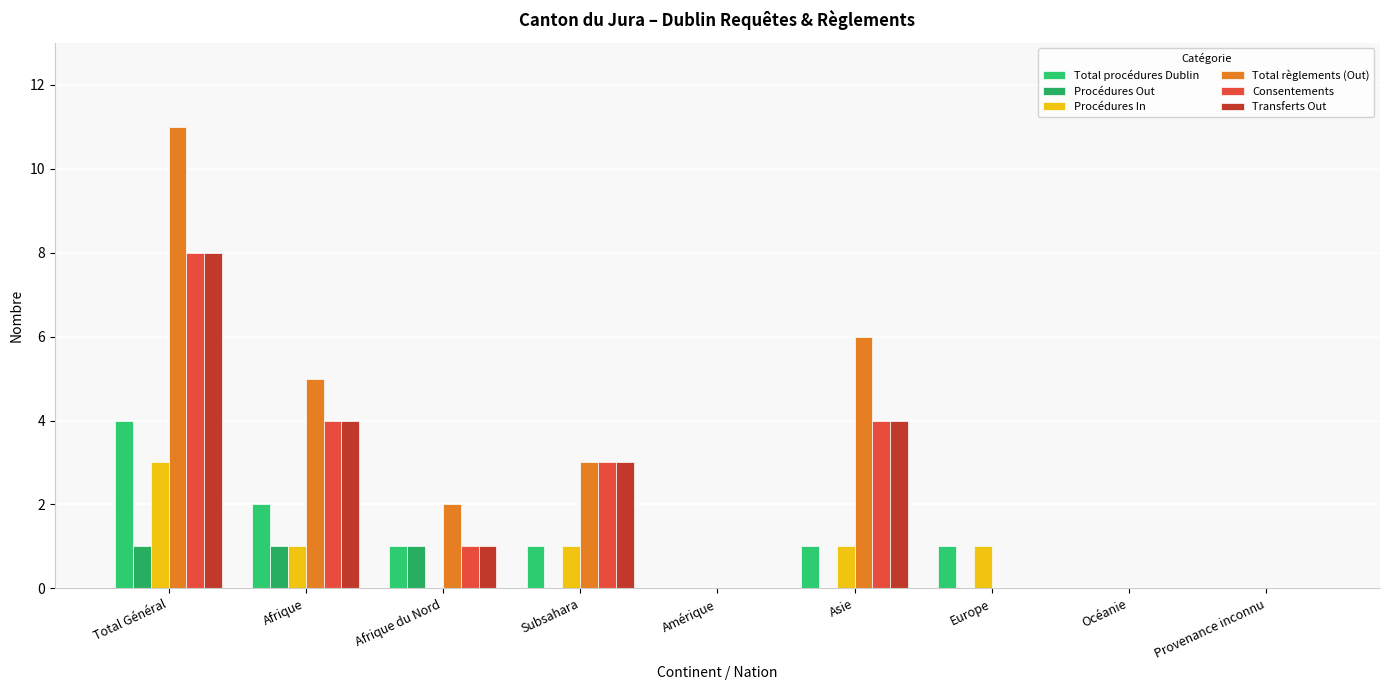

Are the bars horizontal?

No